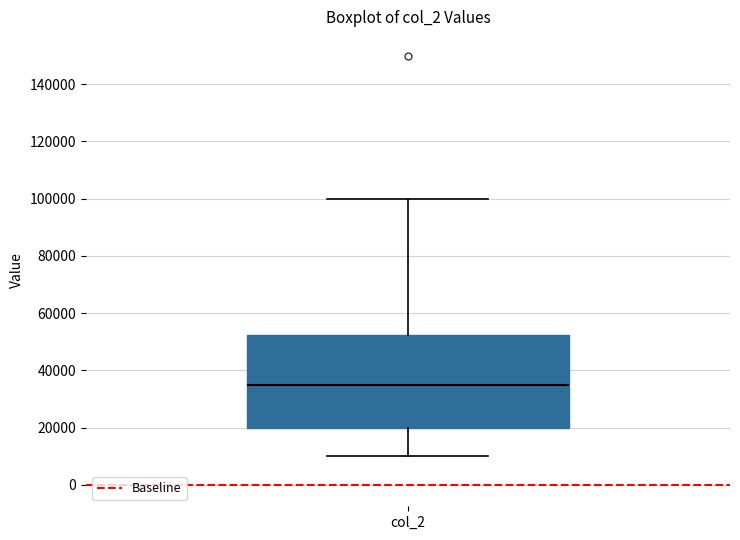

Transcribe this box plot: give where the median line is, the range the box spans, and where the two whiskers end, as read against the y-axis. The values are not printed on the chart, so give them approximately, as read against the axis.

median 36000, box 20000 to 52000, whiskers 10000 to 100000